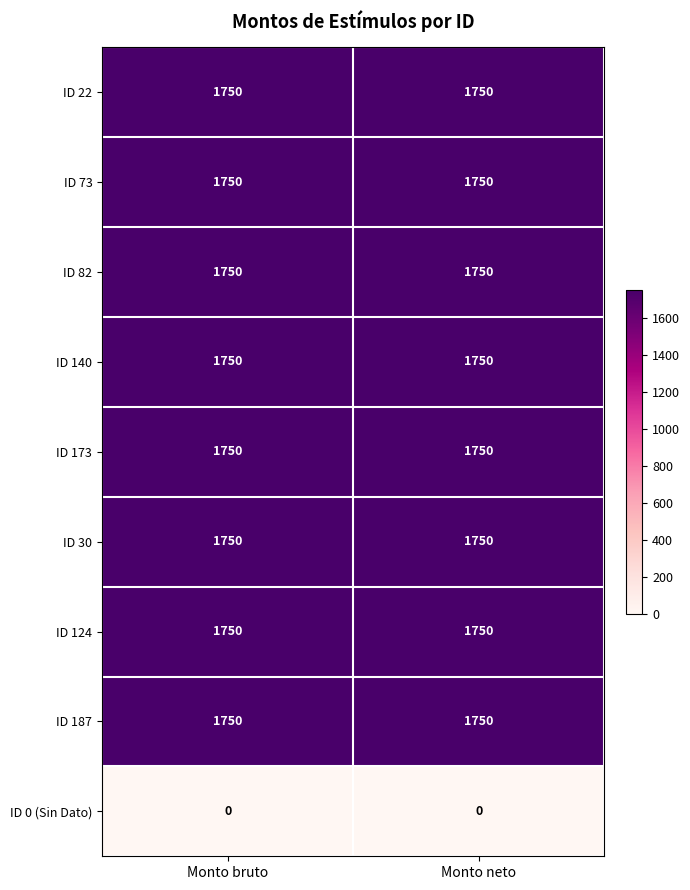

What is the difference between the highest and lowest values at Monto neto?

1750